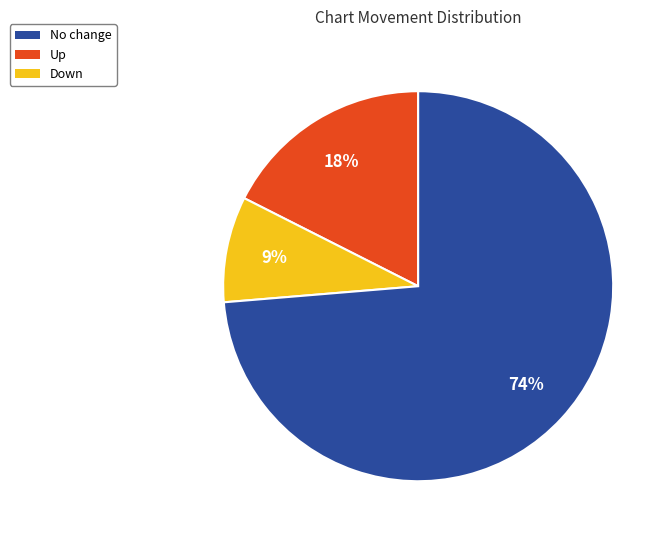

Does any single category account for the majority?

Yes